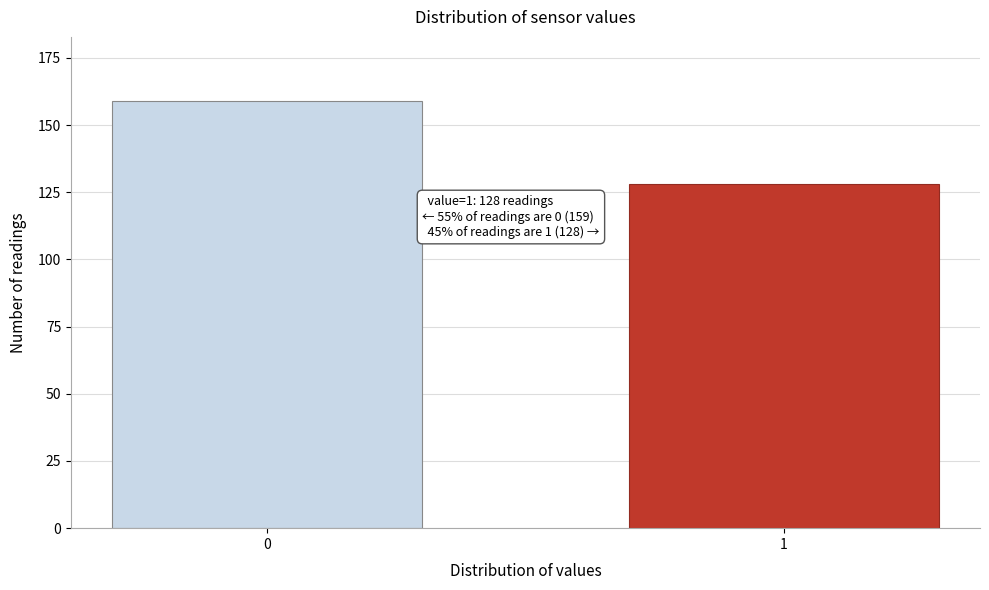

Reading left to right, what are all the values shown in this chart?

0=159	1=128